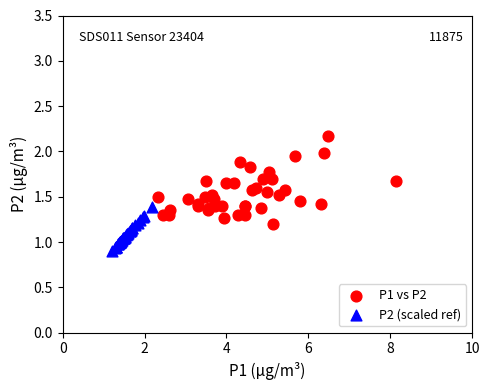

Which series reaches the maximum Y coordinate?

P1 vs P2